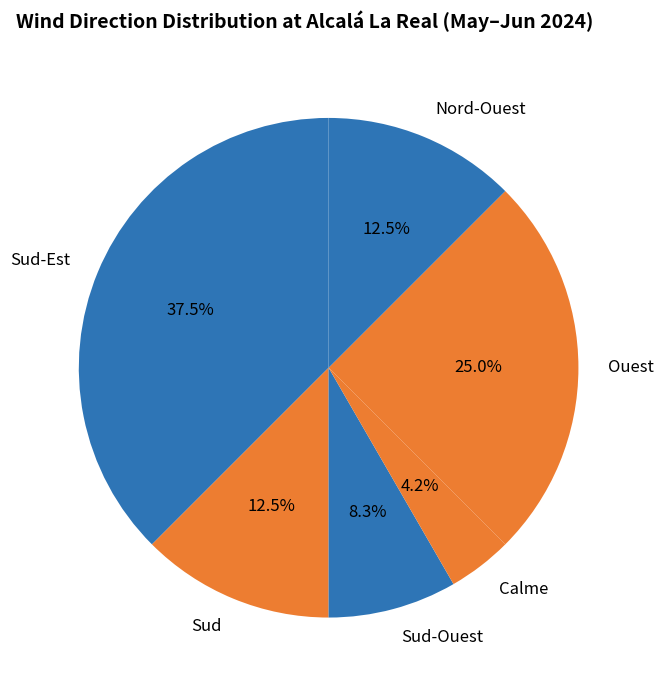

Which slice is the smallest?

Calme